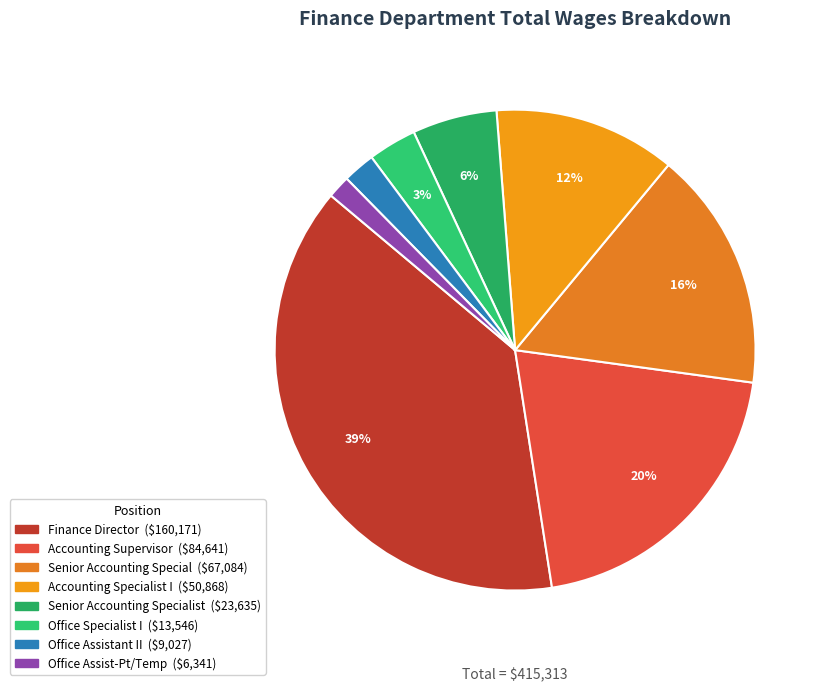

To the nearest percent, what is the average slice percentage?

12%